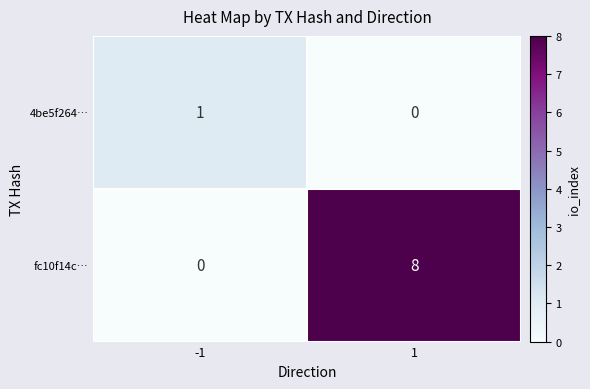

At which category is the sum across all series the highest?

1